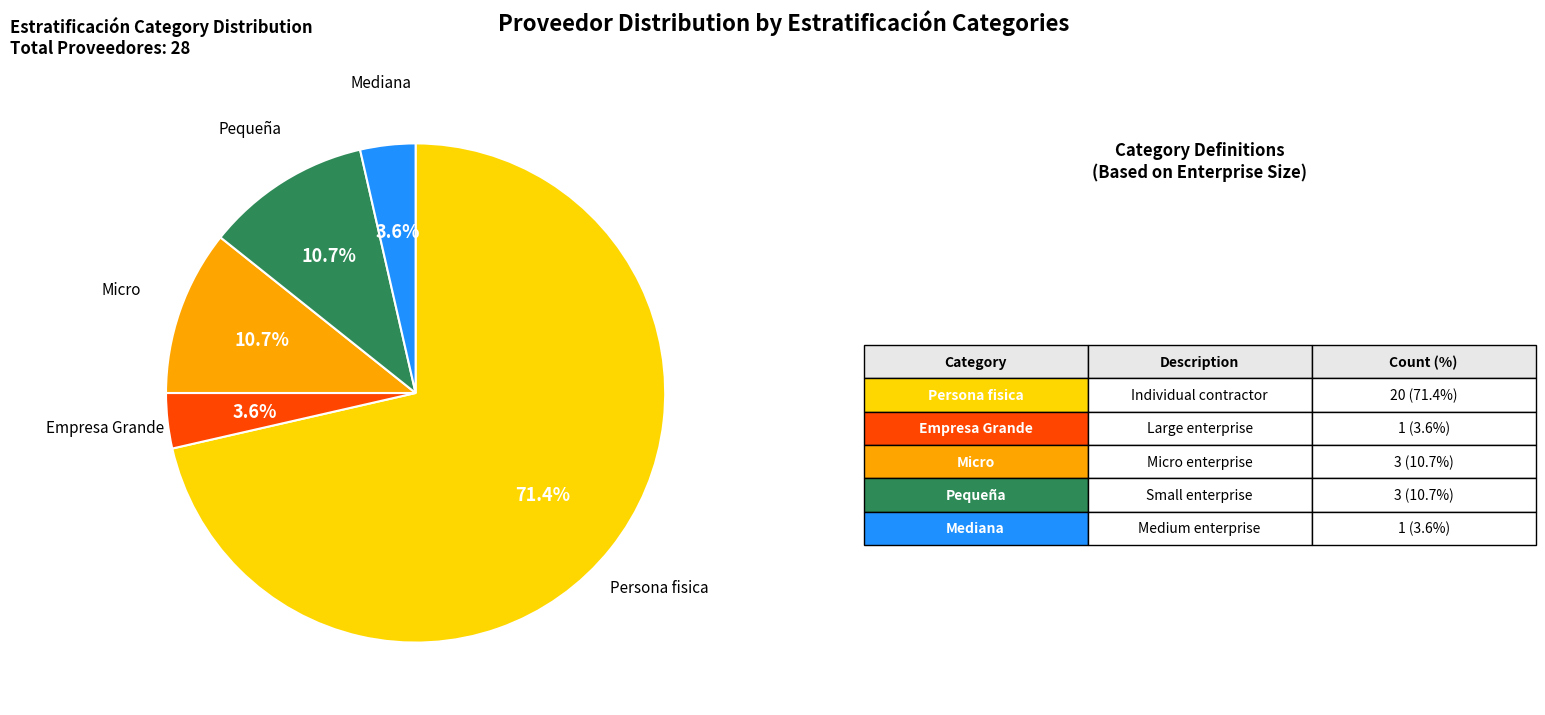

Is there any slice that represents more than half of the pie?

Yes